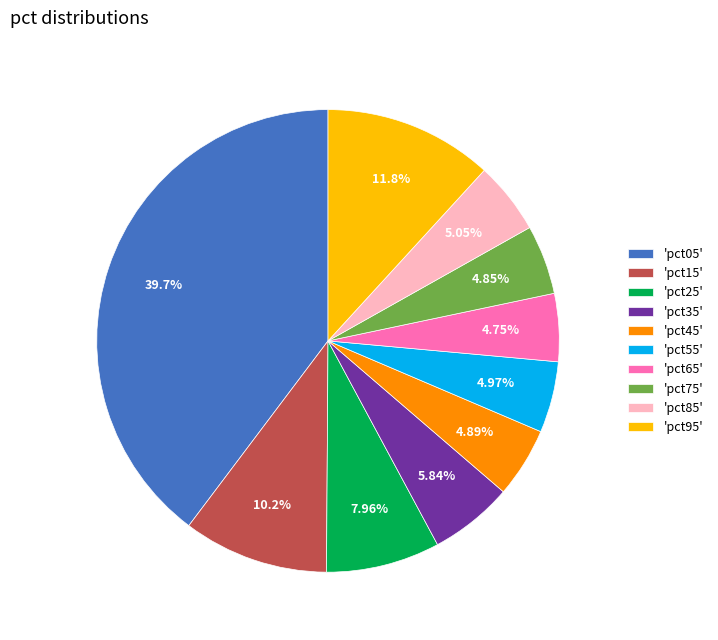

Does any single category account for the majority?

No